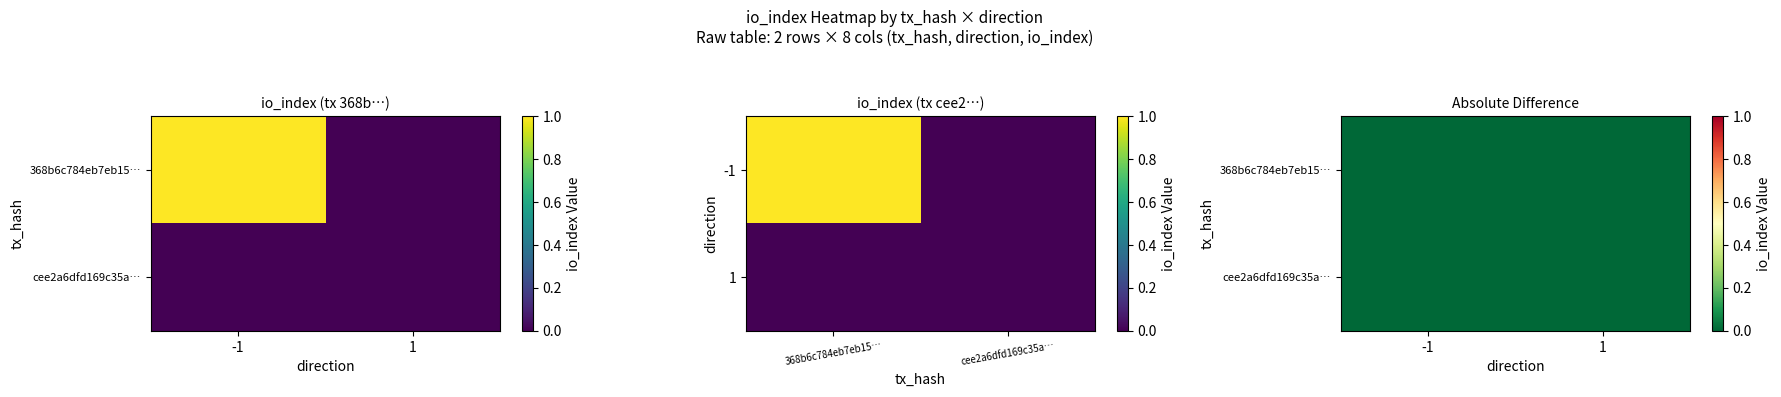

True or false: cee2a6dfd169c35a2e0a67ac84ba4fcb89dc8fd has a value of 1 at io_index.

False